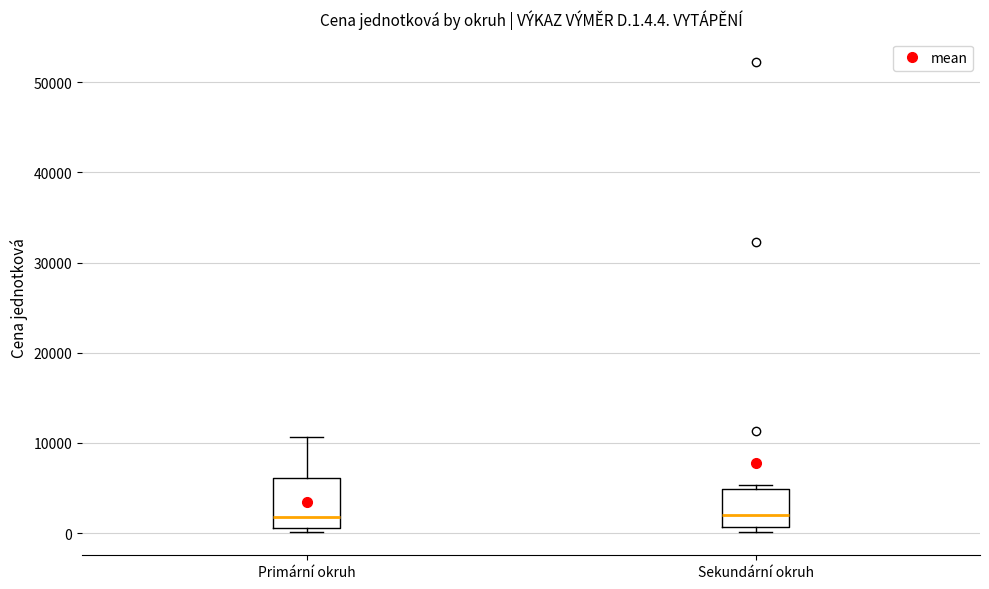

Reading left to right, transcribe this box plot: for each box, give where its median line is, the range the box spans, and where its two whiskers end, as read against the y-axis. The values are not printed on the chart, so give them approximately, as read against the axis.

Primární okruh: median 2000, box 1000 to 6000, whiskers 0 to 11000
Sekundární okruh: median 2000, box 1000 to 5000, whiskers 0 to 5000 (just above the box's upper edge)